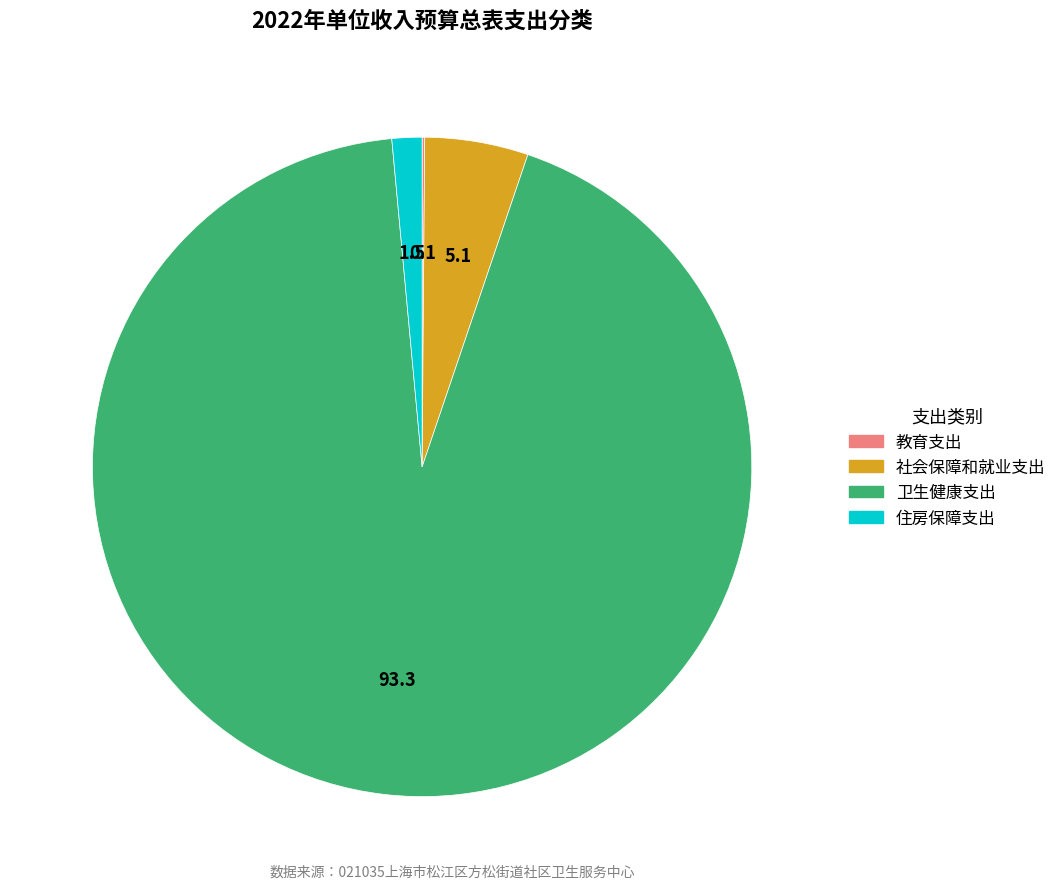

Does 卫生健康支出 account for over 50% of the chart?

Yes